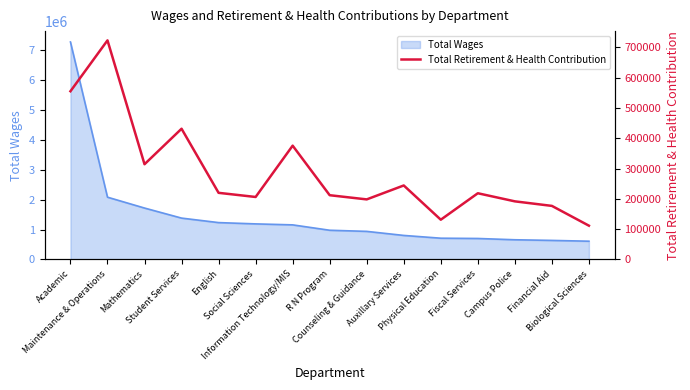

Reading left to right, extract all data points from this chart.

555535	723509	314451	431672	219995	206310	375770	212148	198330	244335	131243	218614	191868	176866	111515